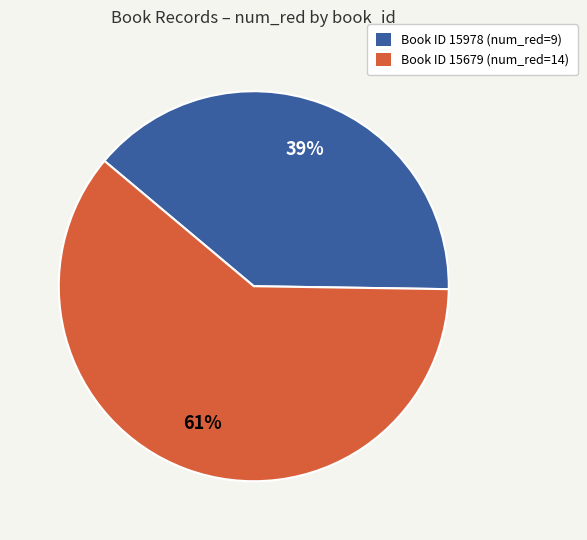

Is there any slice that represents more than half of the pie?

Yes